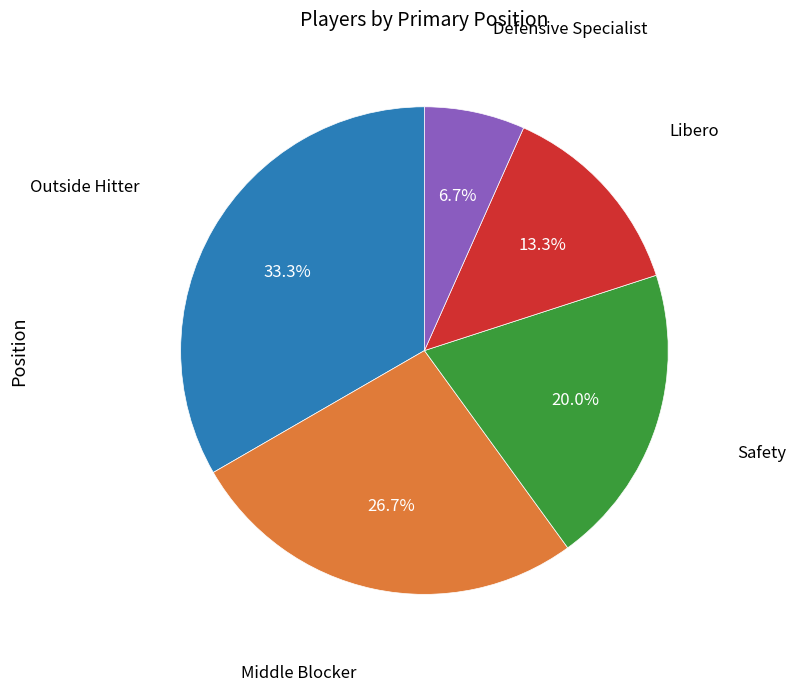

Is there a majority slice in this chart?

No